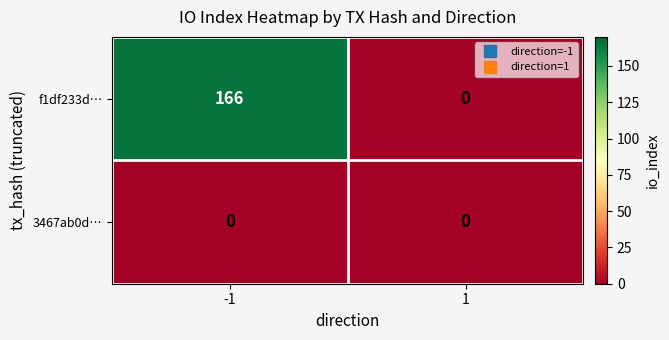

Reading left to right, extract all data points from this chart.

f1df233d…: -1=166	1=0
3467ab0d…: -1=0	1=0